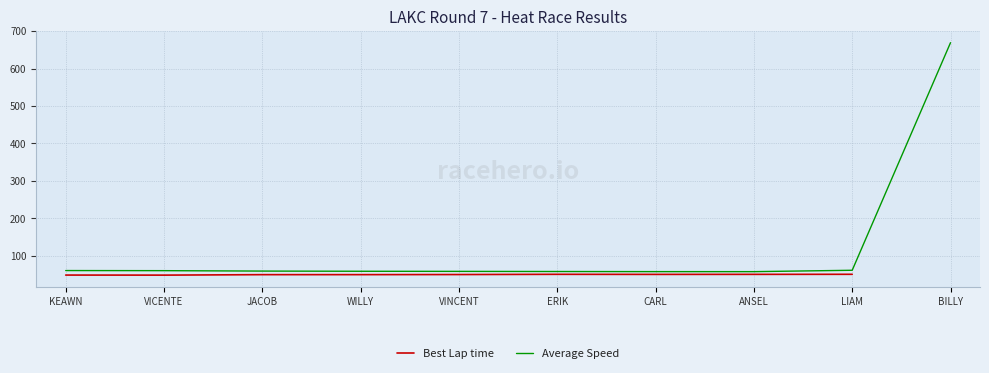

What position from the left is BILLY?

10